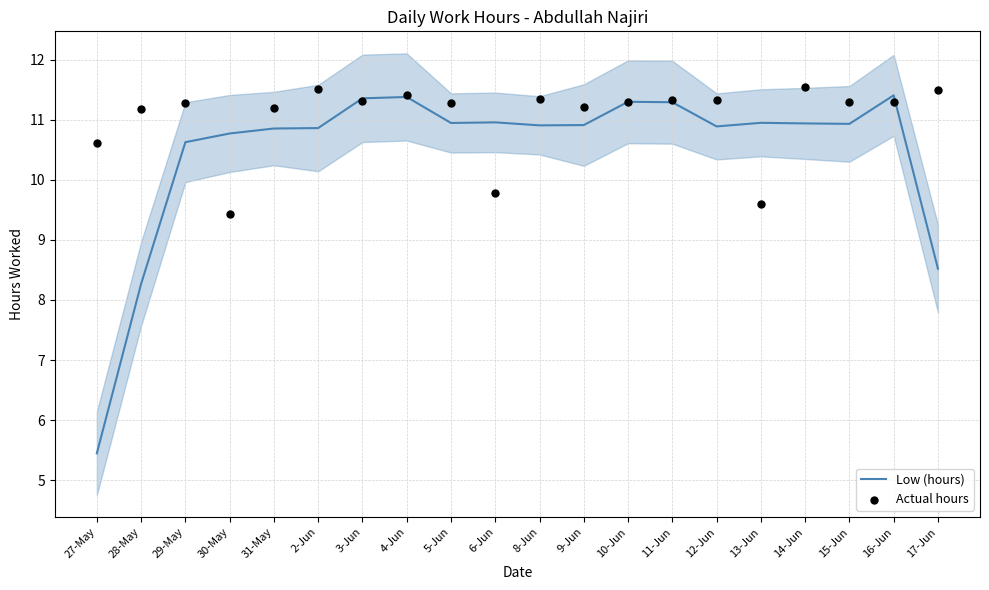

Which series contains the lowest Y value?

Low (hours)